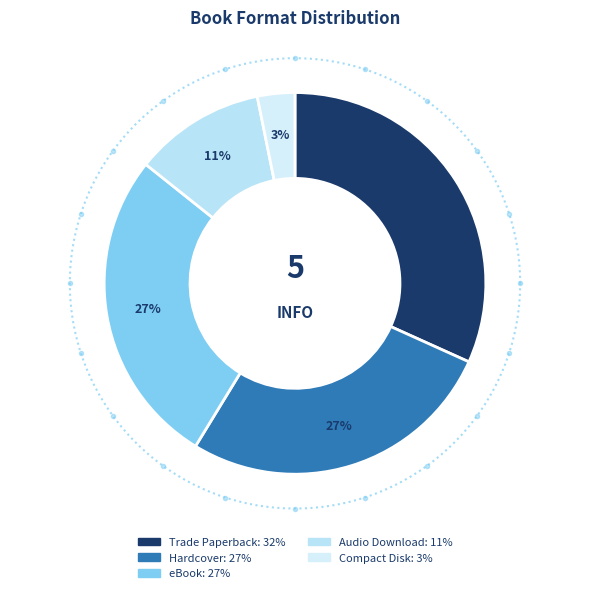

To the nearest percent, what portion does Hardcover represent?

27%